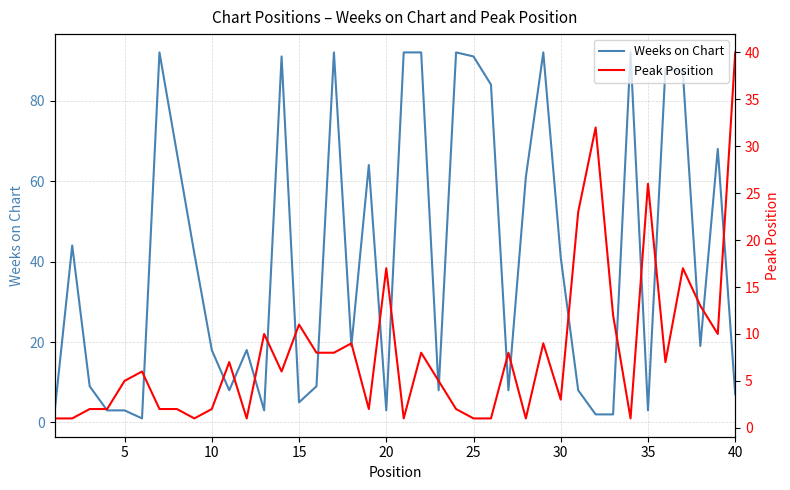

What is the maximum value for Weeks on Chart?

92